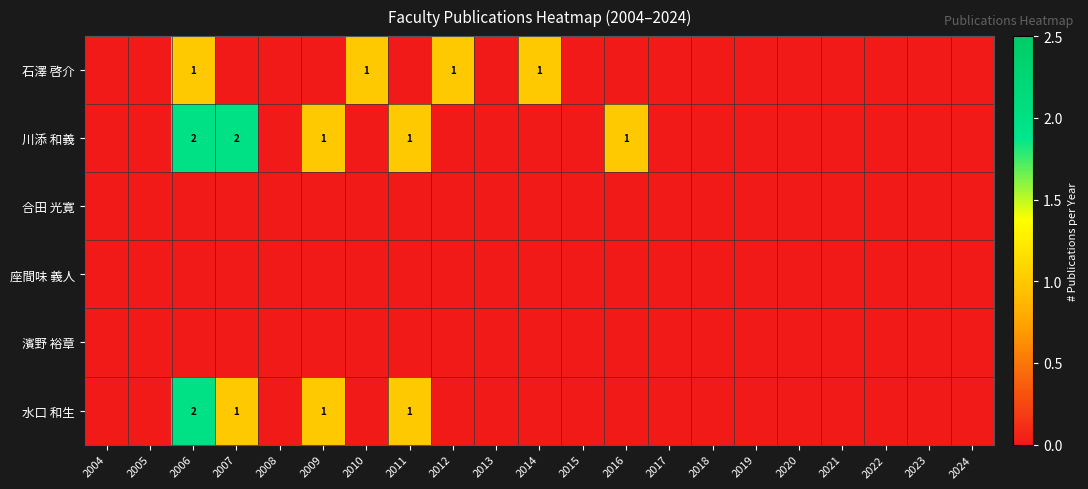

What is the maximum value shown in the chart?

2